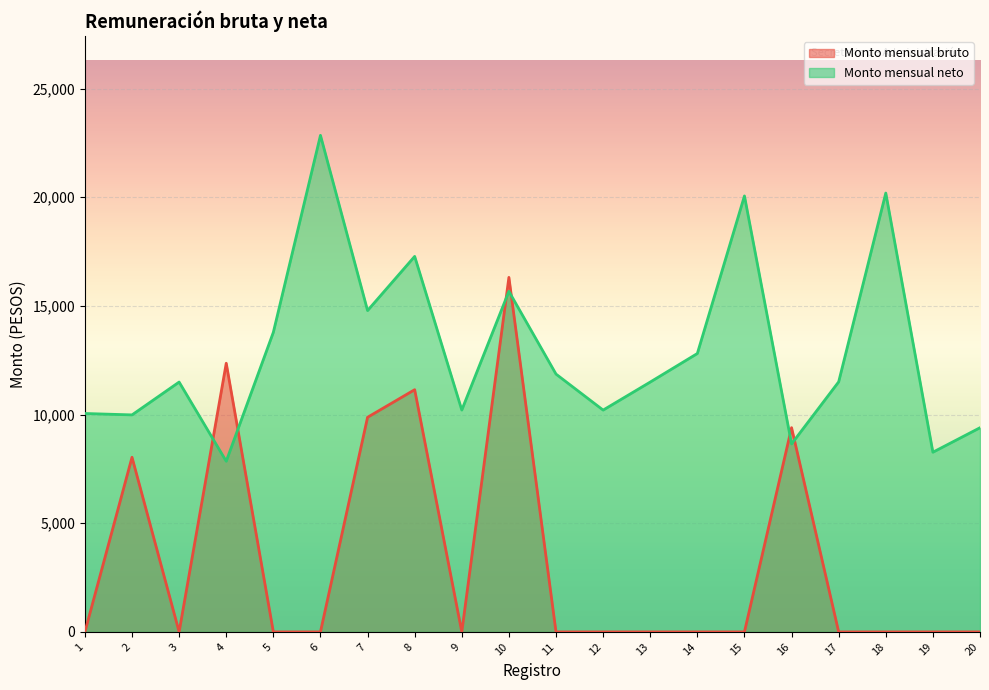

Rank the series at 17 from lowest to highest value.

Monto mensual bruto, Monto mensual neto